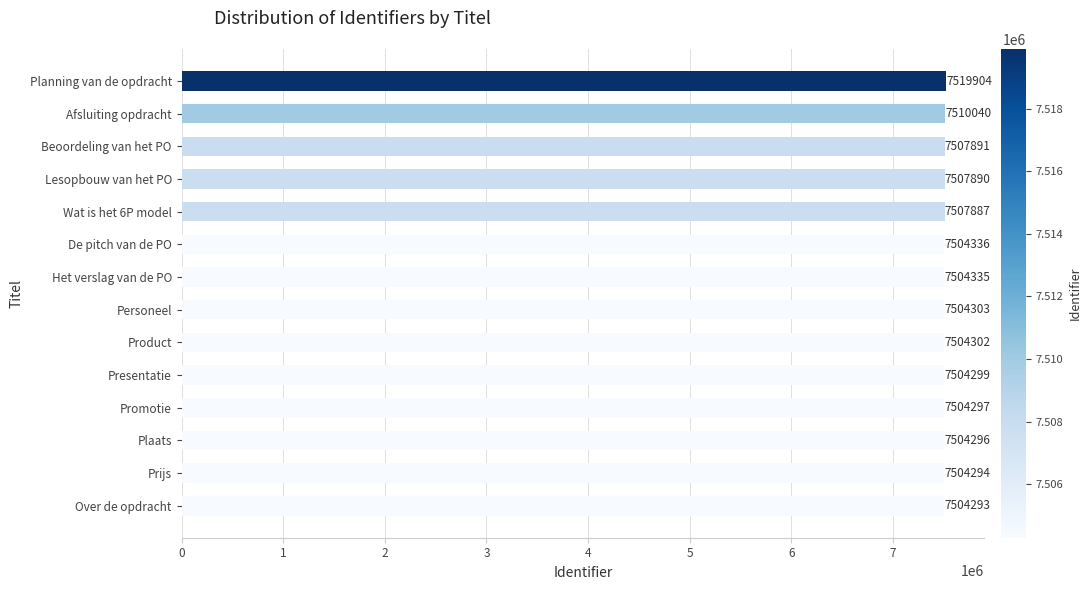

What is the ratio of the value at De pitch van de PO to the value at Lesopbouw van het PO?

1.0